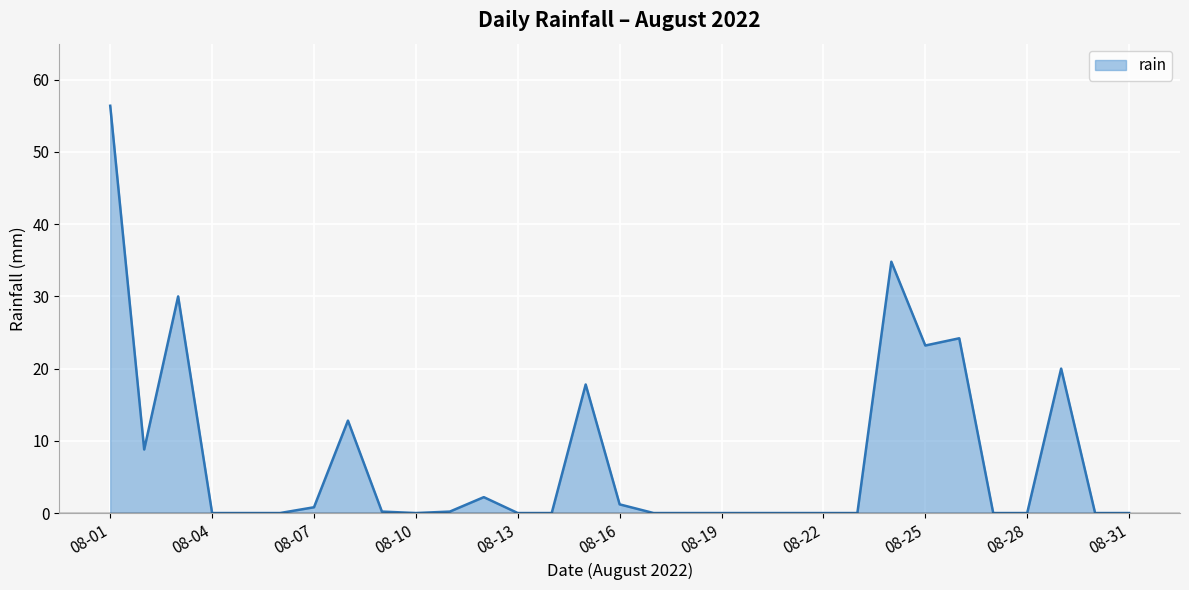

What is the difference between the maximum and minimum values?

56.4